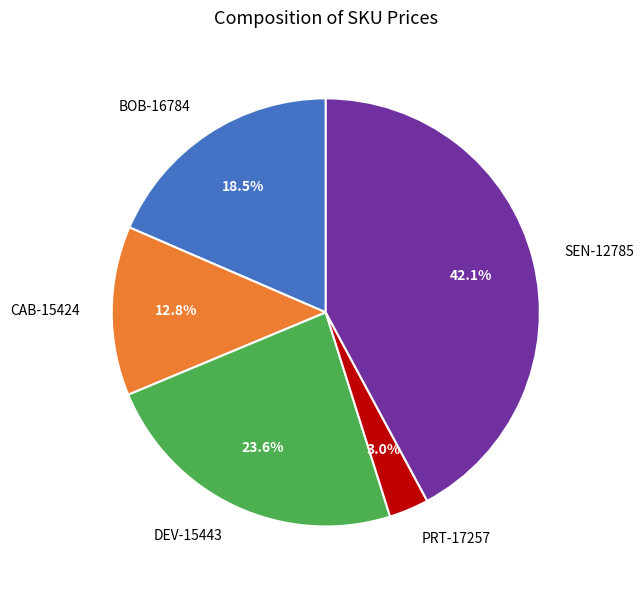

Do CAB-15424 and PRT-17257 together represent more than half of the pie?

No